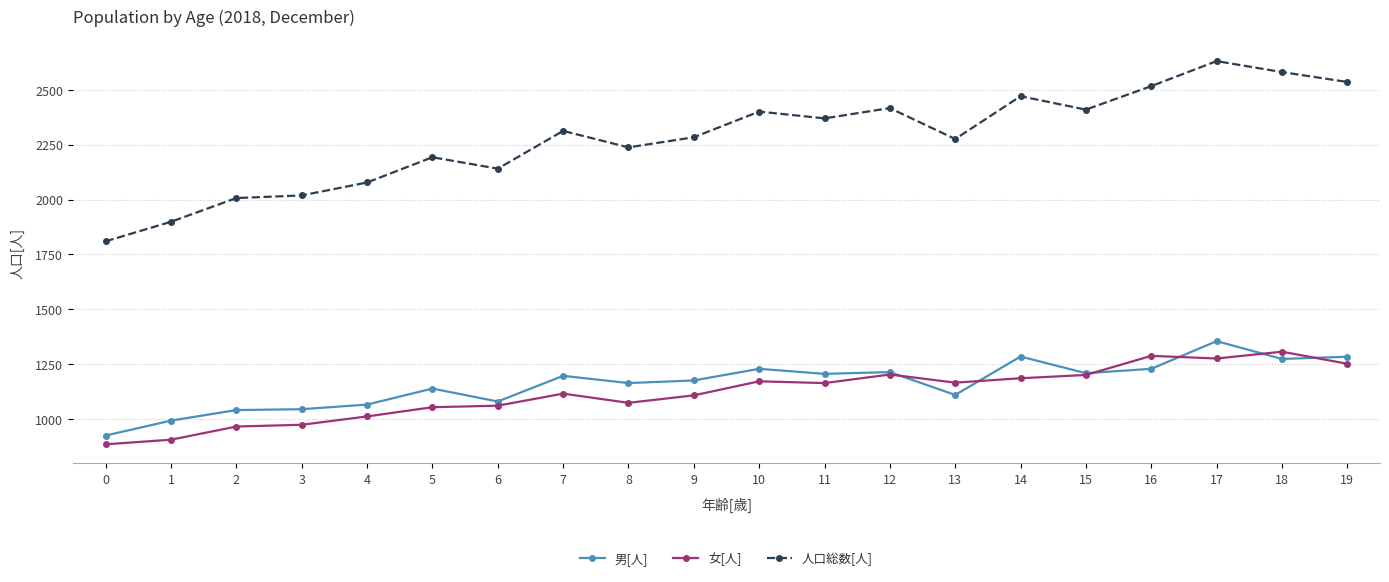

True or false: 女[人] has more than 2 points higher than both neighbors.

True